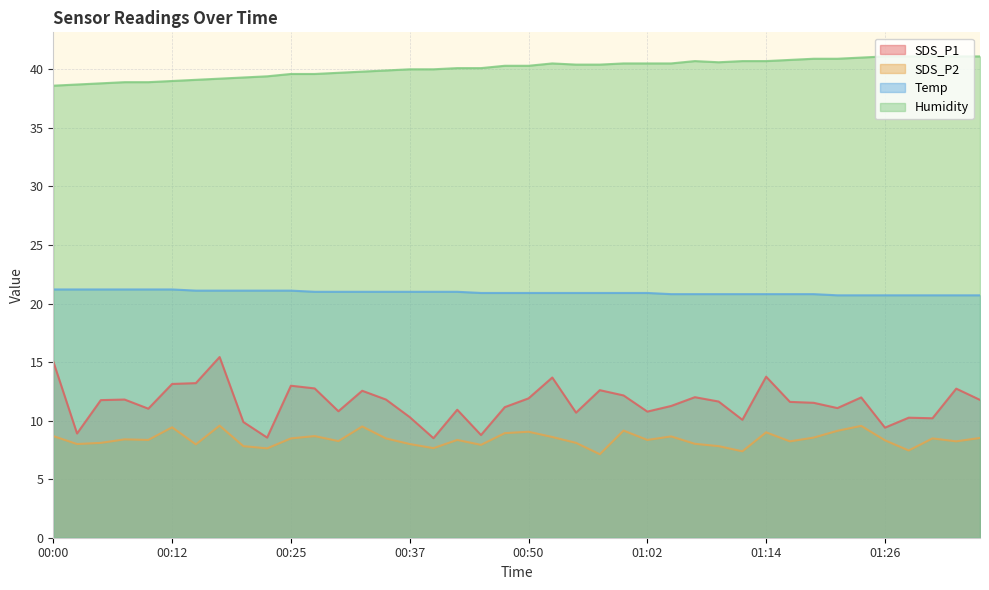

The SDS_P2 series shows 7.9 at 00:45. True or false?

True